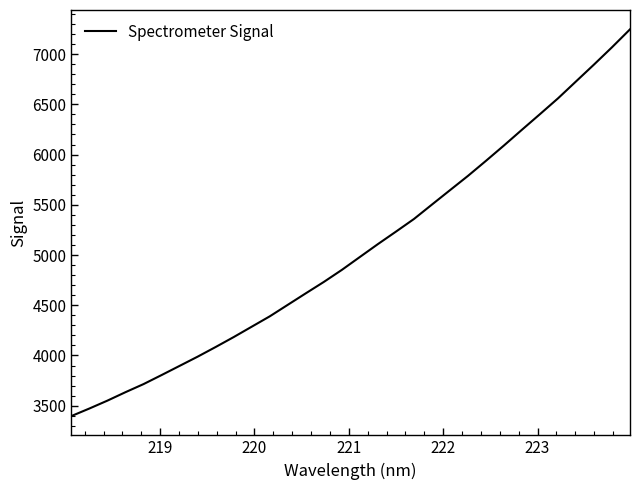

What is the minimum value shown in the chart?

3397.3